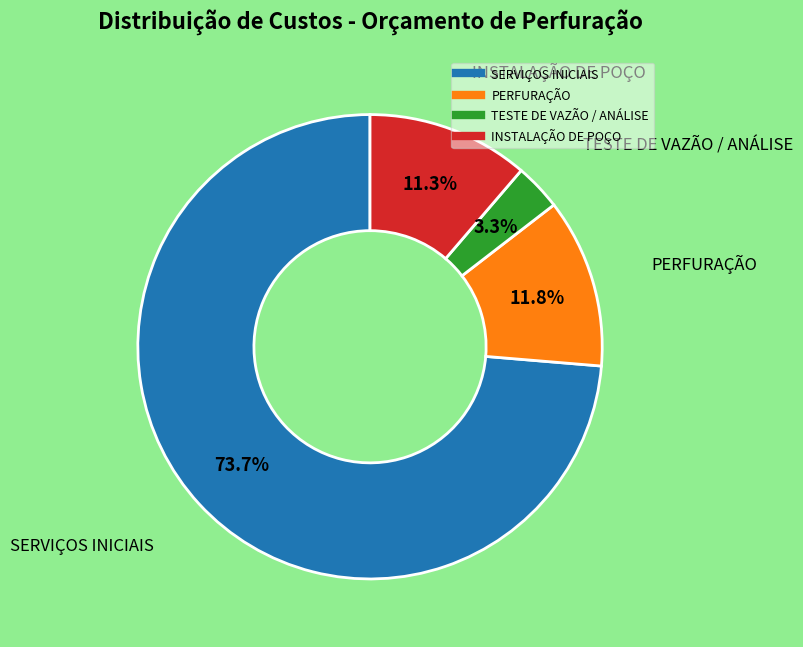

Is there any slice that represents more than half of the pie?

Yes